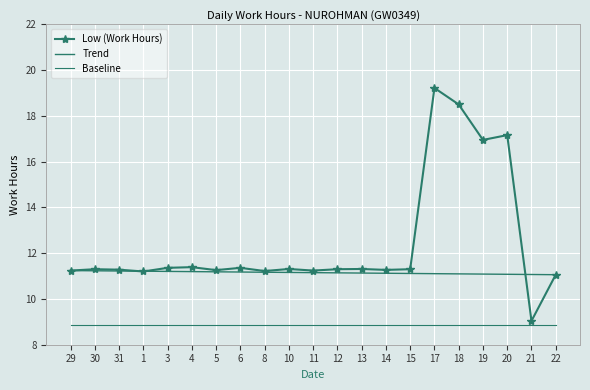

Which label corresponds to the largest value in the chart?

17